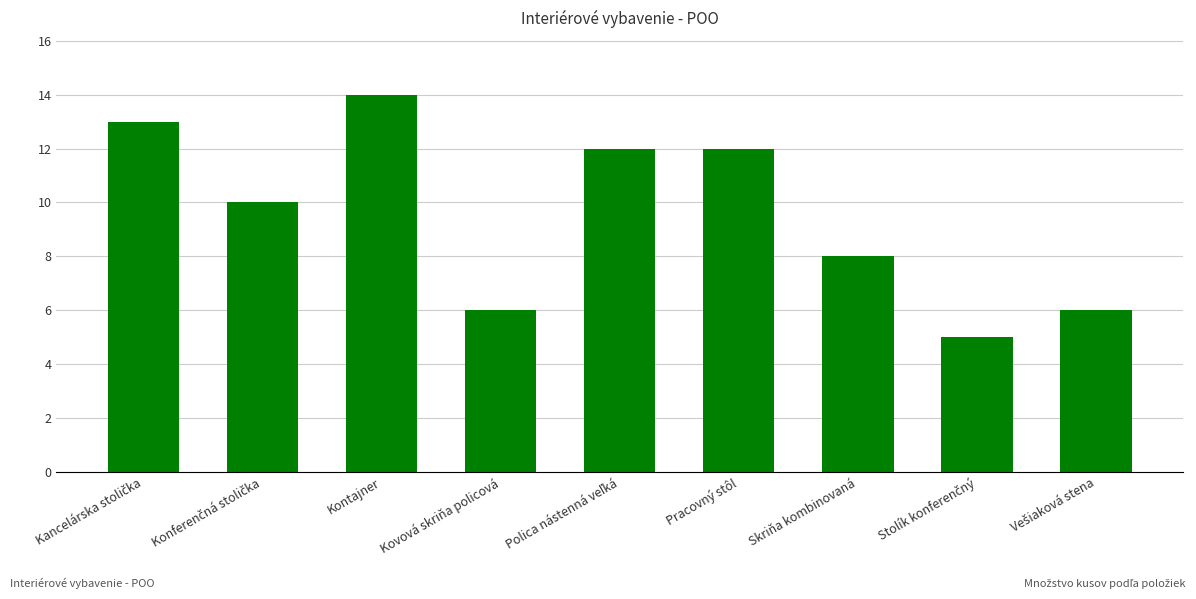

Between Kovová skriňa policová and Pracovný stôl, which is larger?

Pracovný stôl